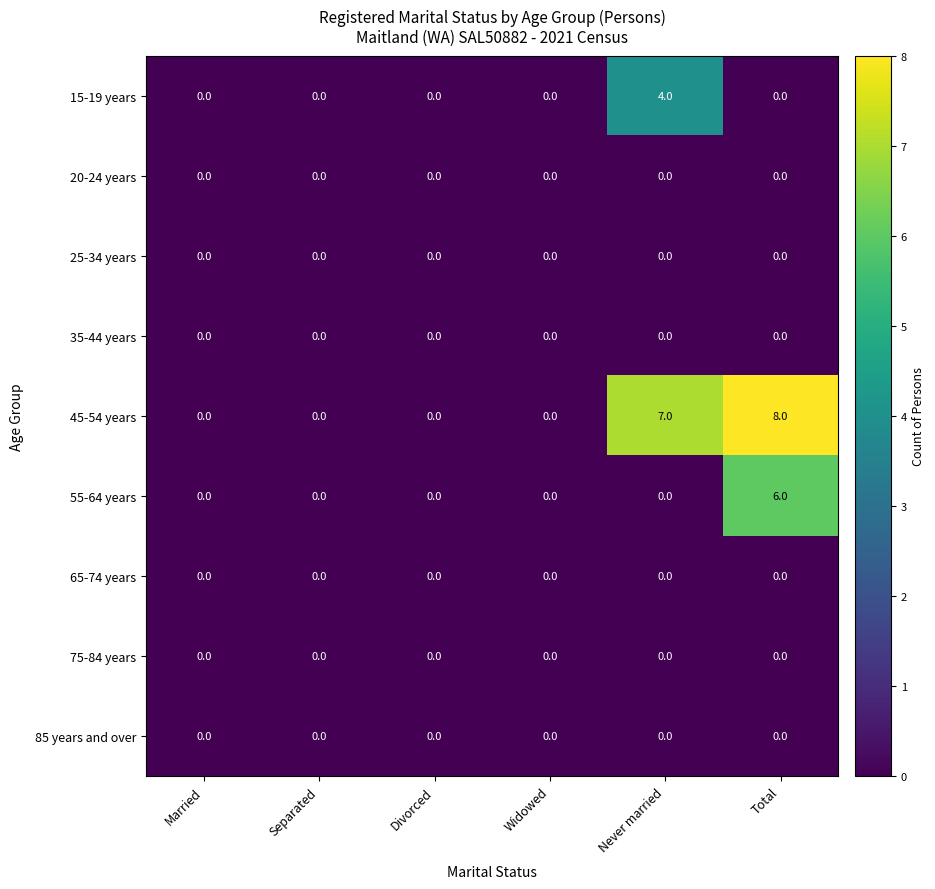

Which series has the largest total across all categories?

45-54 years